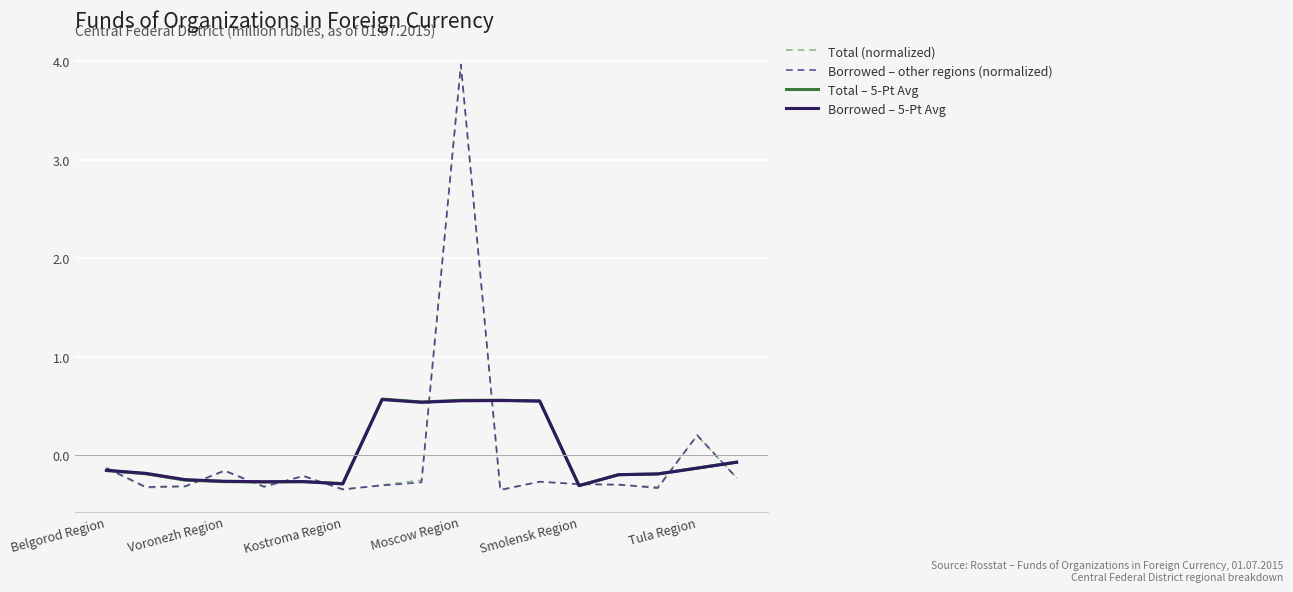

In Total (normalized), how many points are lower than both neighbors (excluding endpoints)?

5